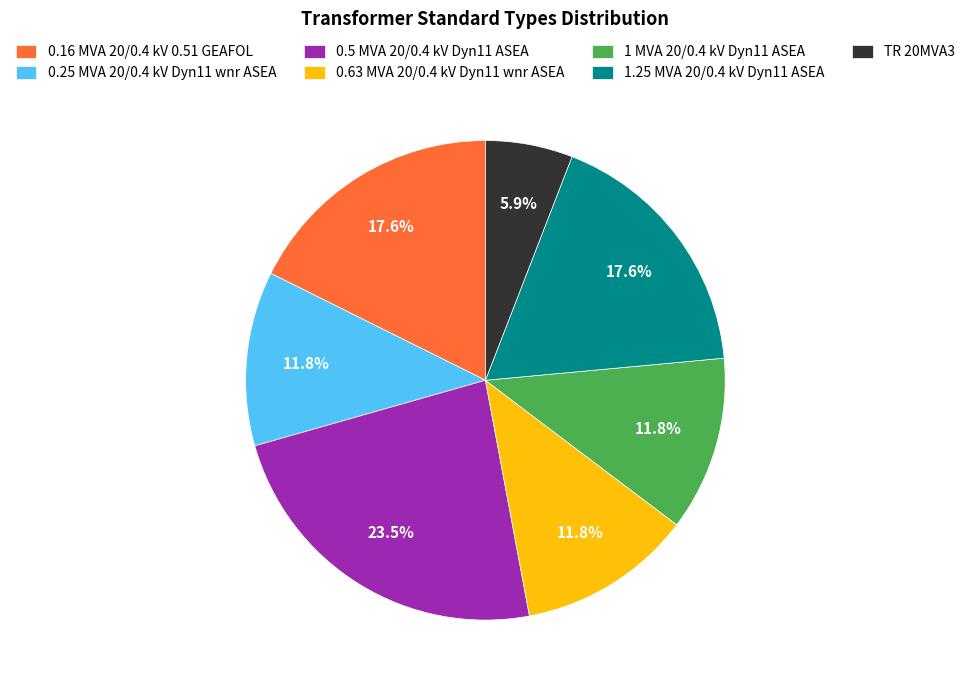

Count the number of slices in the pie.

7